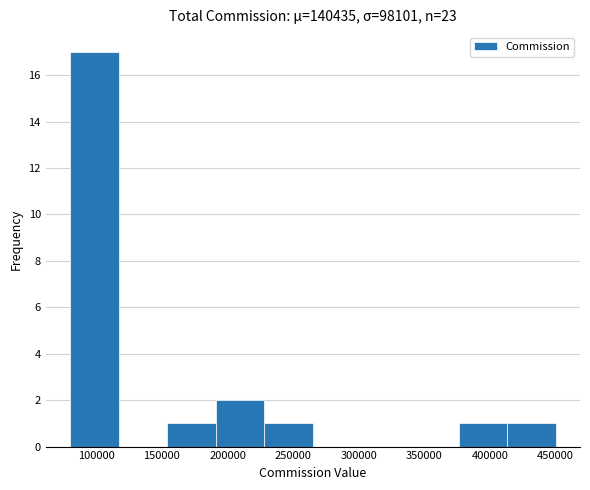

Which range on the x-axis has the tallest bar?

80000 to 117000